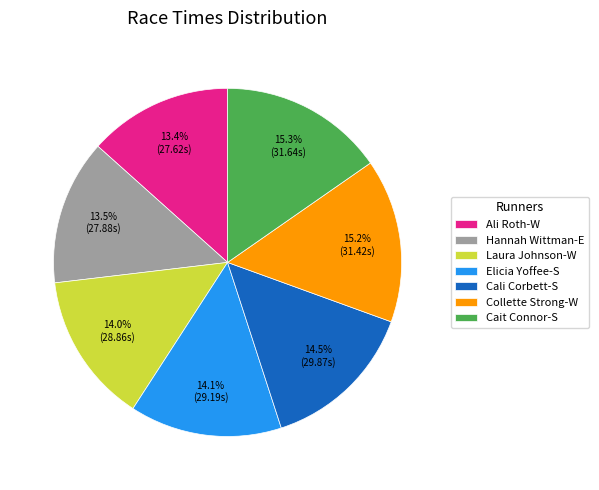

Is it true that Cait Connor-S is 15% of the pie?

True